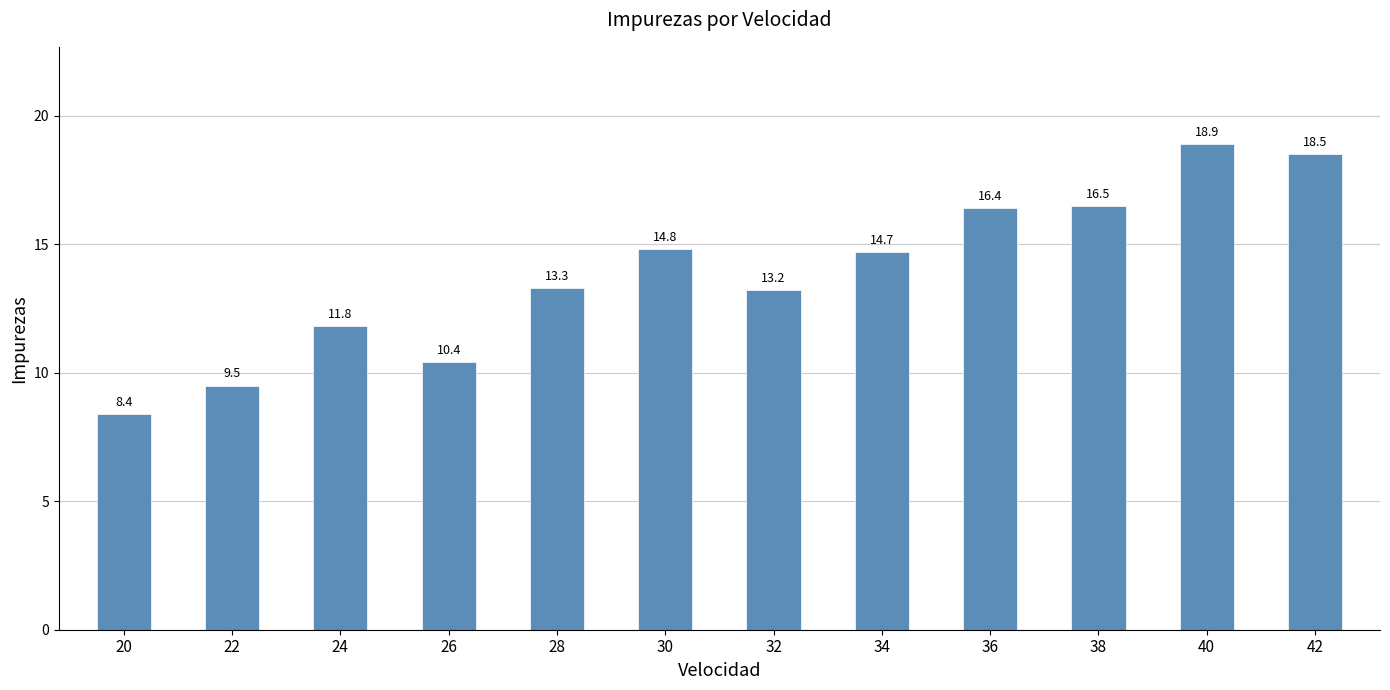

How many data points are above 14?

6